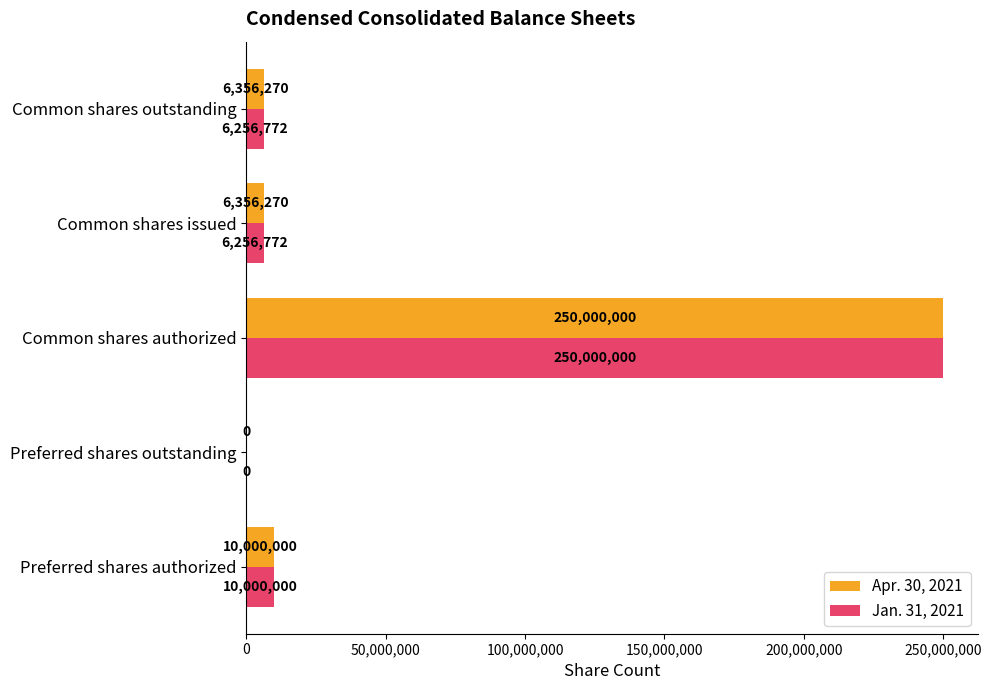

What is the sum of all Jan. 31, 2021 values?

272513544